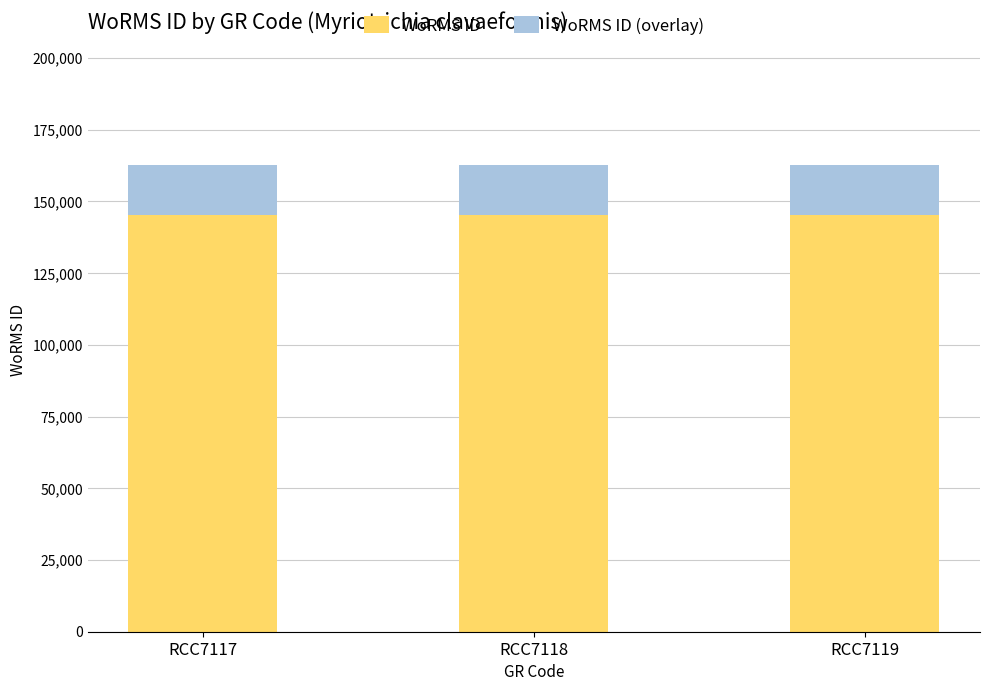

The WoRMS ID series shows 145331.0 at RCC7119. True or false?

True